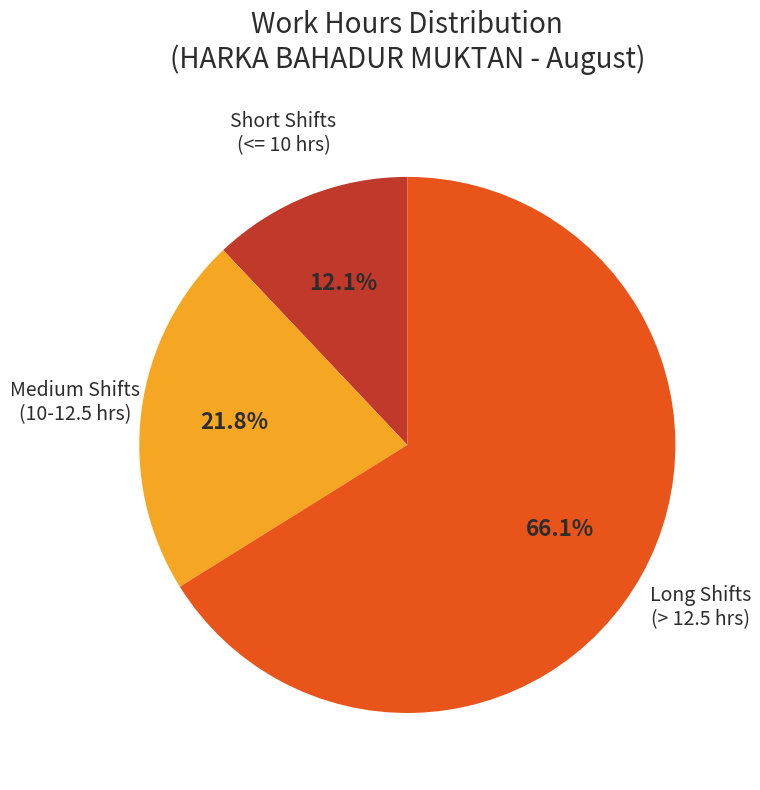

Is there any slice that represents more than half of the pie?

Yes